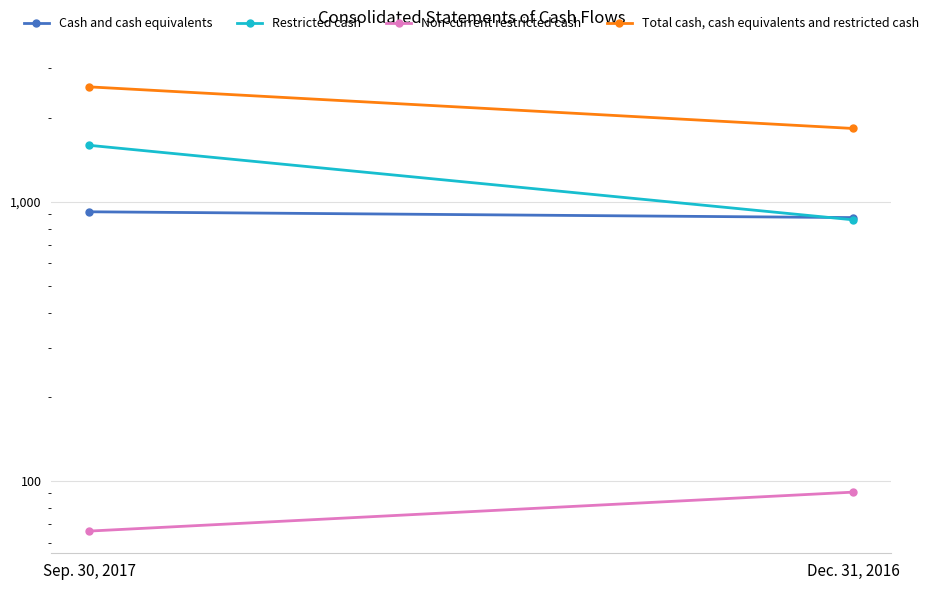

How many lines are shown in the chart?

4